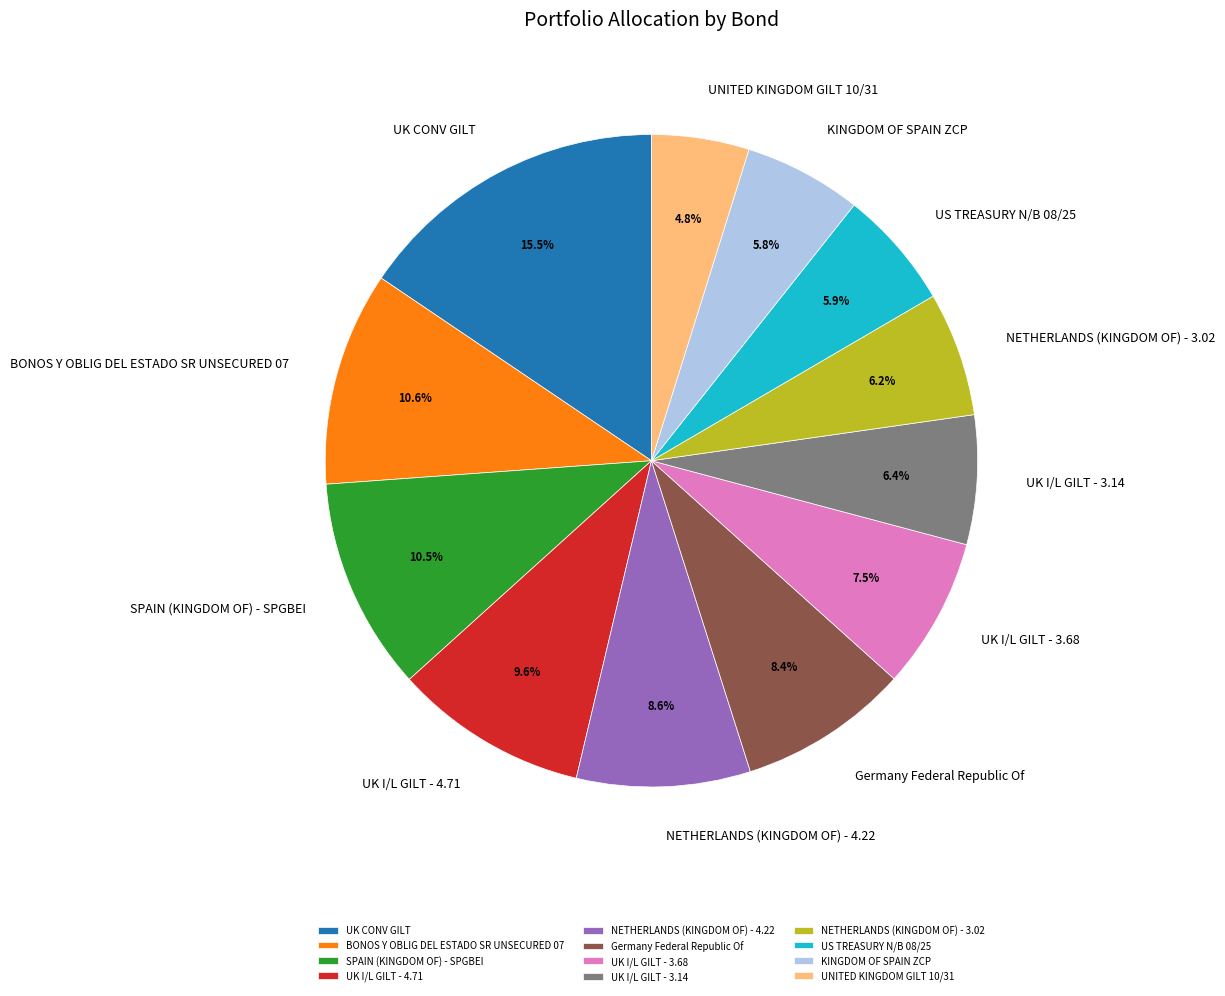

What is the ratio of the value at Germany Federal Republic Of to the value at SPAIN (KINGDOM OF) - SPGBEI?

0.8